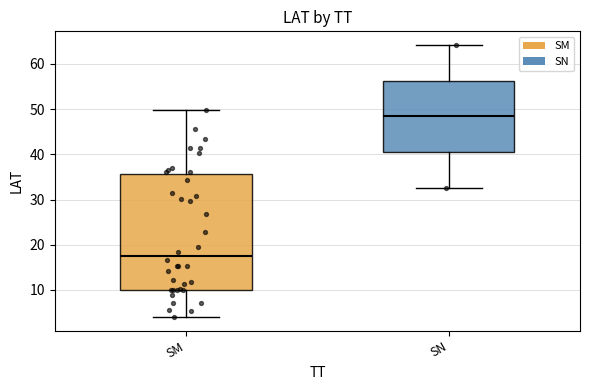

Which box has the lowest median line?

SM